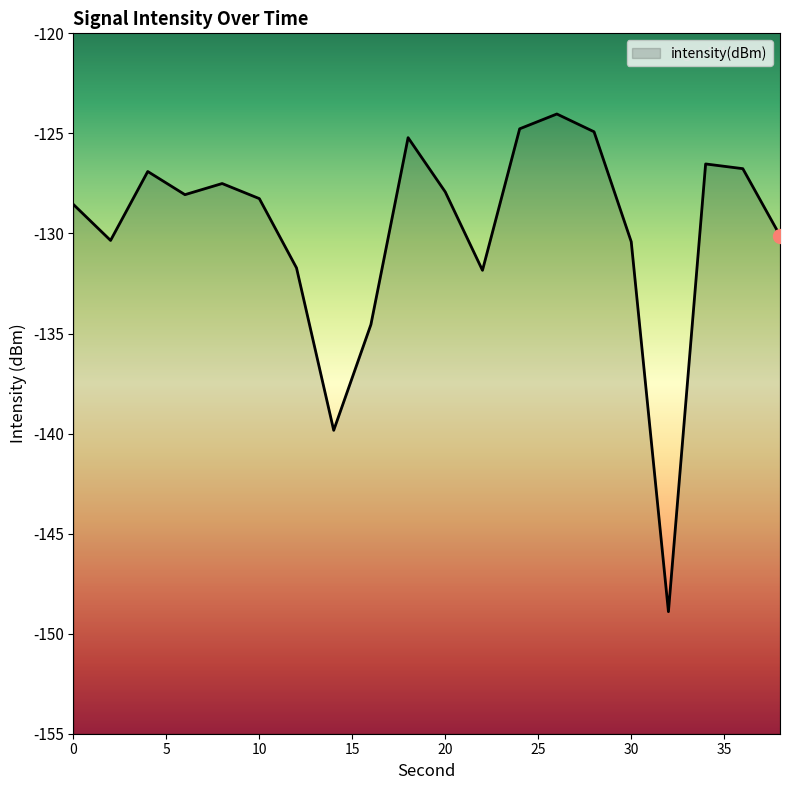

The chart shows a value of -131.8 at 22. True or false?

True